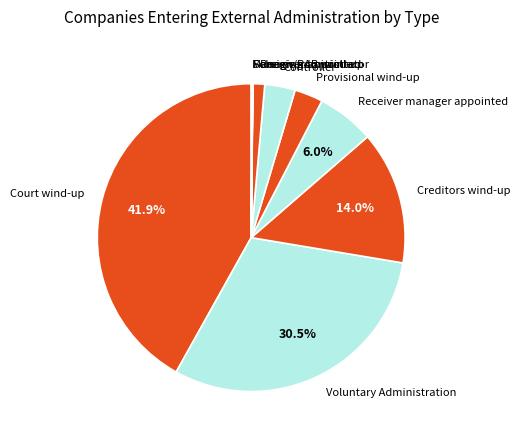

Is there any slice that represents more than half of the pie?

No